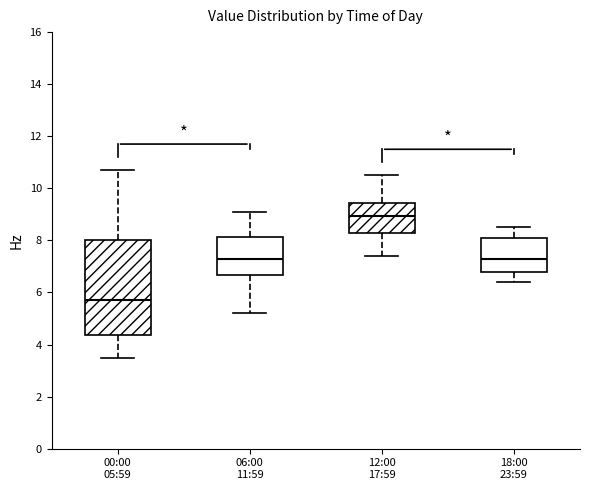

Comparing the boxes themselves (not the whiskers), which one is the tallest?

00:00 05:59